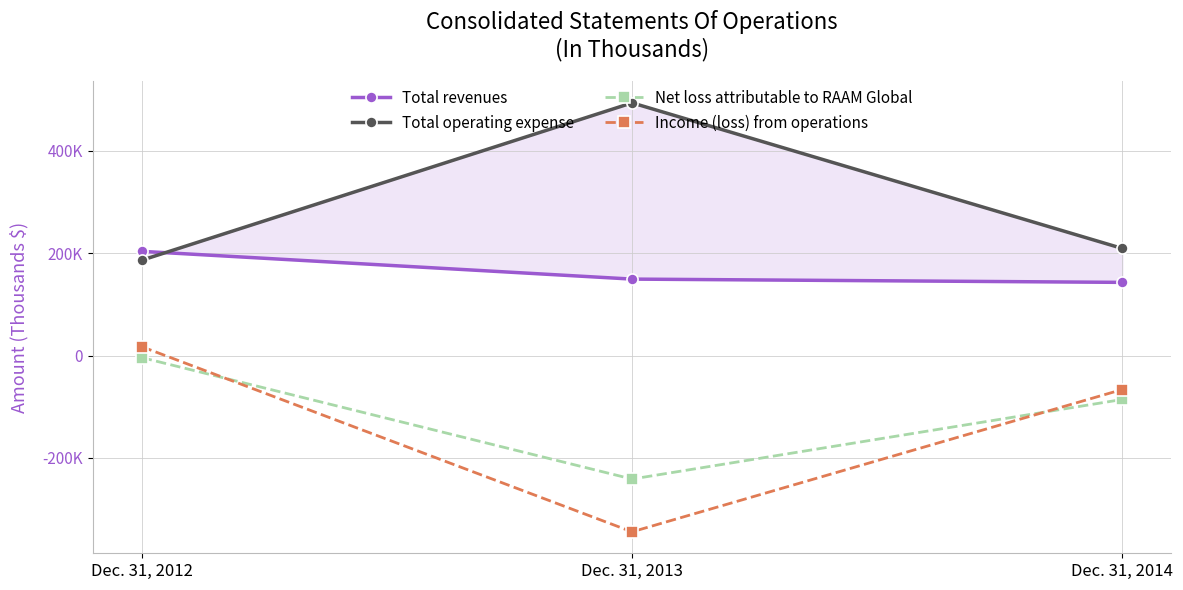

Which series has the largest total across all categories?

Total operating expense